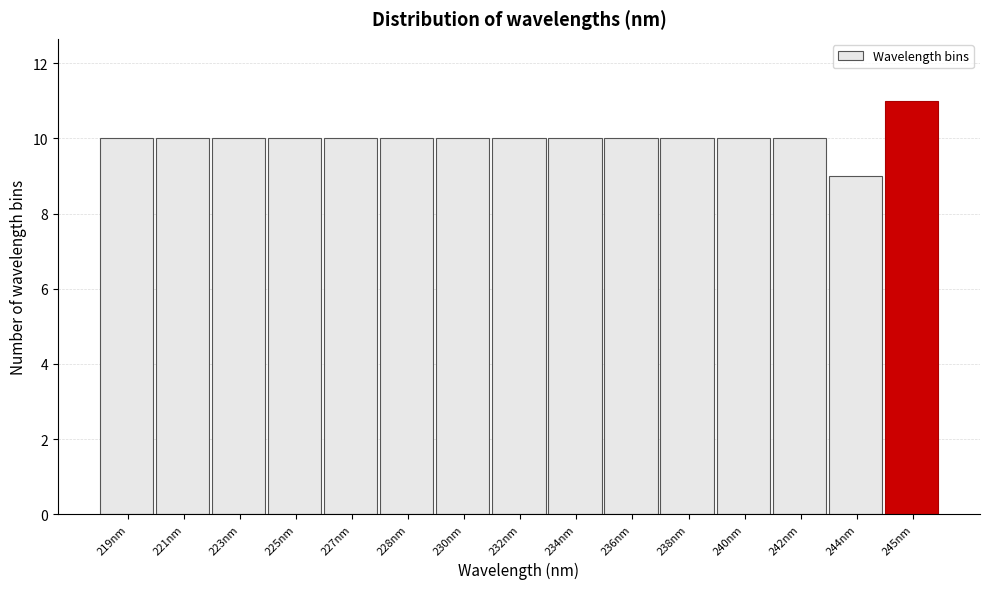

Reading left to right, what are all the values shown in this chart?

10	10	10	10	10	10	10	10	10	10	10	10	10	9	11